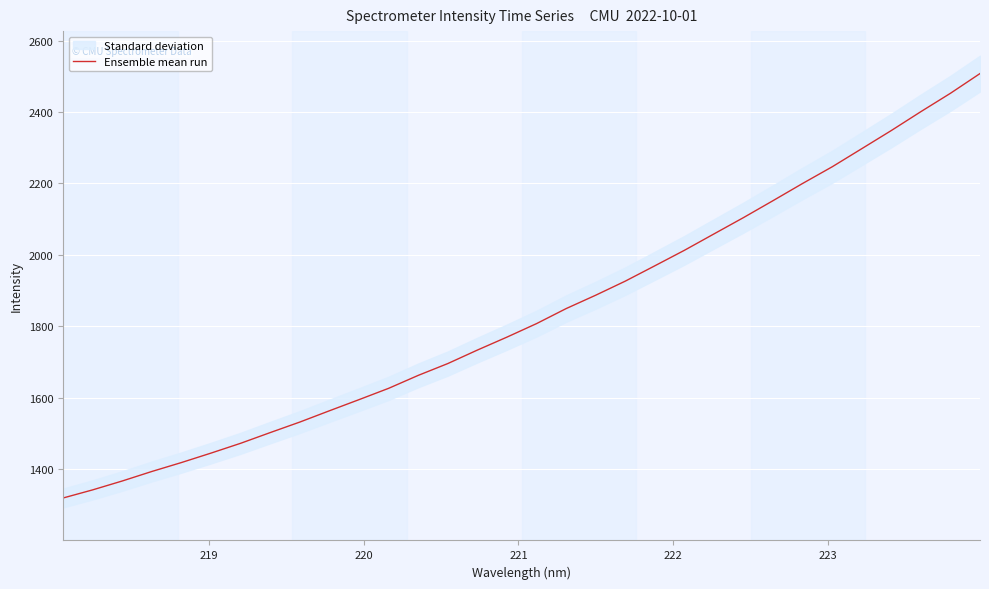

How many data points are above 1807?

16